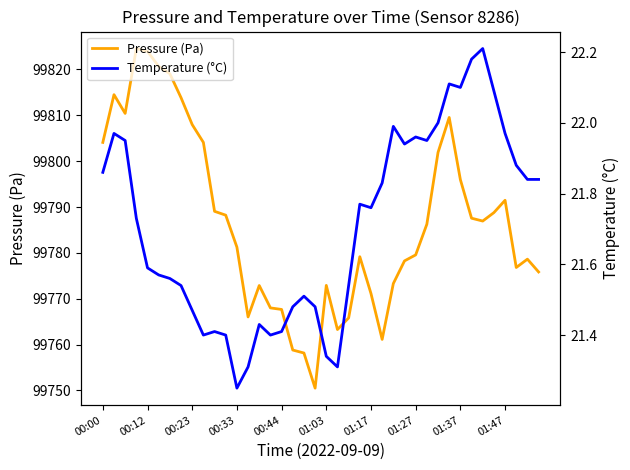

Reading left to right, what are all the values shown in this chart?

Pressure (Pa): 99804.1	99814.5	99810.4	99824.6	99823.9	99820.7	99819.1	99813.8	99808.0	99804.1	99789.1	99788.2	99781.2	99766.0	99772.9	99768.0	99767.7	99758.8	99758.2	99750.5	99772.9	99763.3	99765.8	99779.2	99771.1	99761.1	99773.3	99778.2	99779.6	99786.2	99801.9	99809.5	99796.0	99787.6	99786.9	99788.8	99791.5	99776.8	99778.6	99775.8
Temperature (°C): 21.9	22.0	21.9	21.7	21.6	21.6	21.6	21.5	21.5	21.4	21.4	21.4	21.2	21.3	21.4	21.4	21.4	21.5	21.5	21.5	21.3	21.3	21.5	21.8	21.8	21.8	22.0	21.9	22.0	21.9	22.0	22.1	22.1	22.2	22.2	22.1	22.0	21.9	21.8	21.8